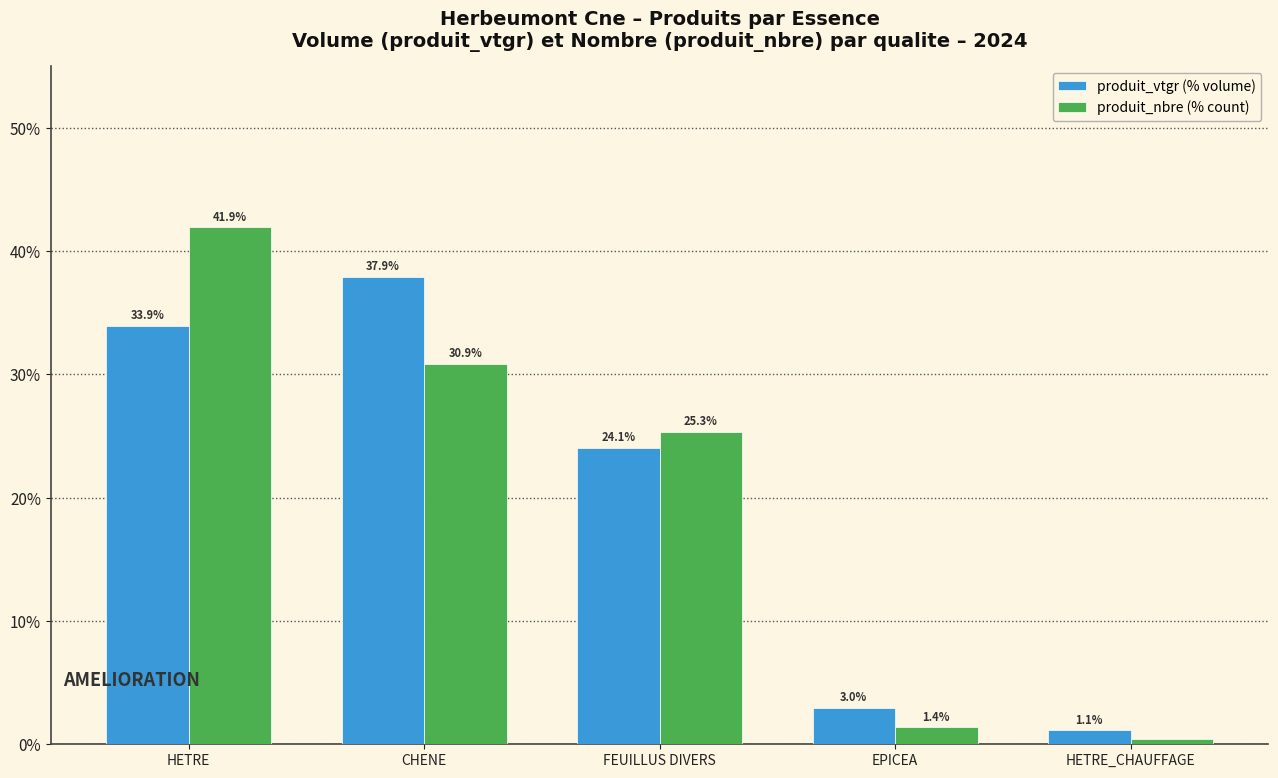

At which category does the chart reach its minimum across all series?

HETRE_CHAUFFAGE